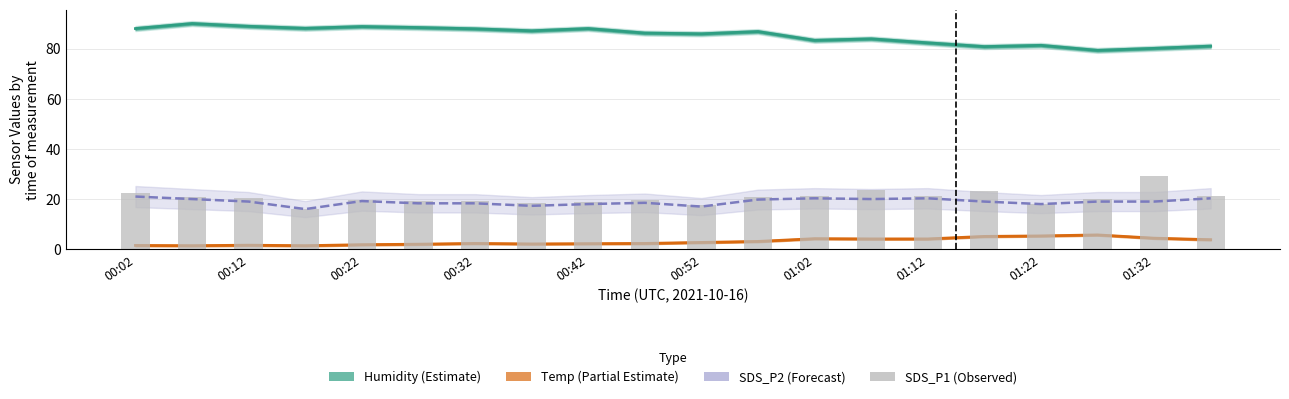

Which series changed the most between 01:32 and 14?

Humidity (Estimate)